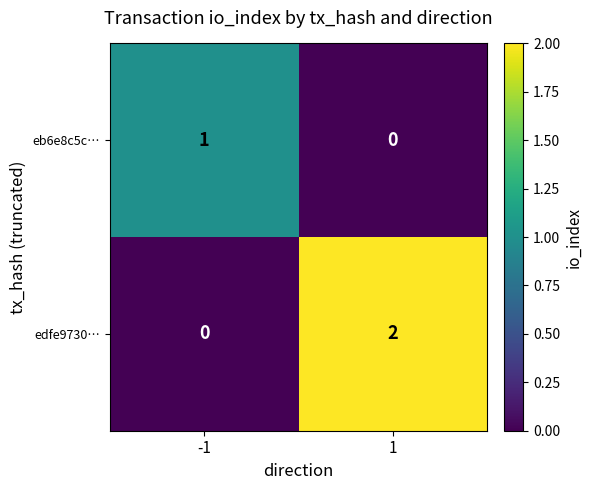

The value of edfe9730… at -1 is 0. True or false?

True